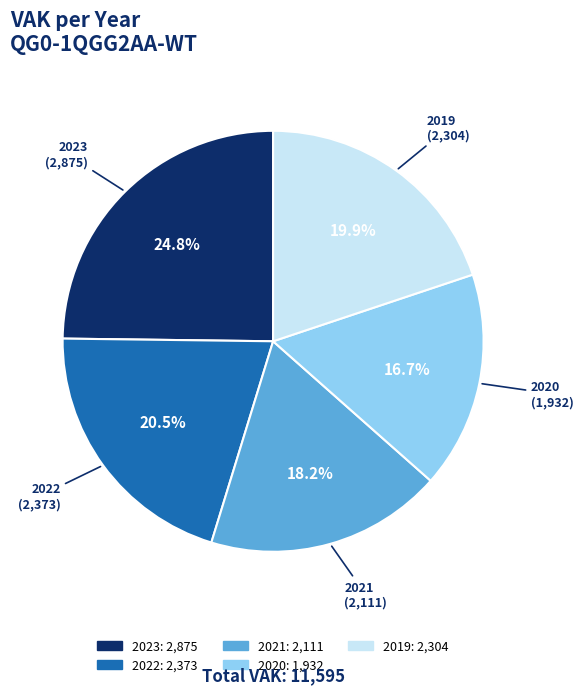

Is there any slice that represents more than half of the pie?

No